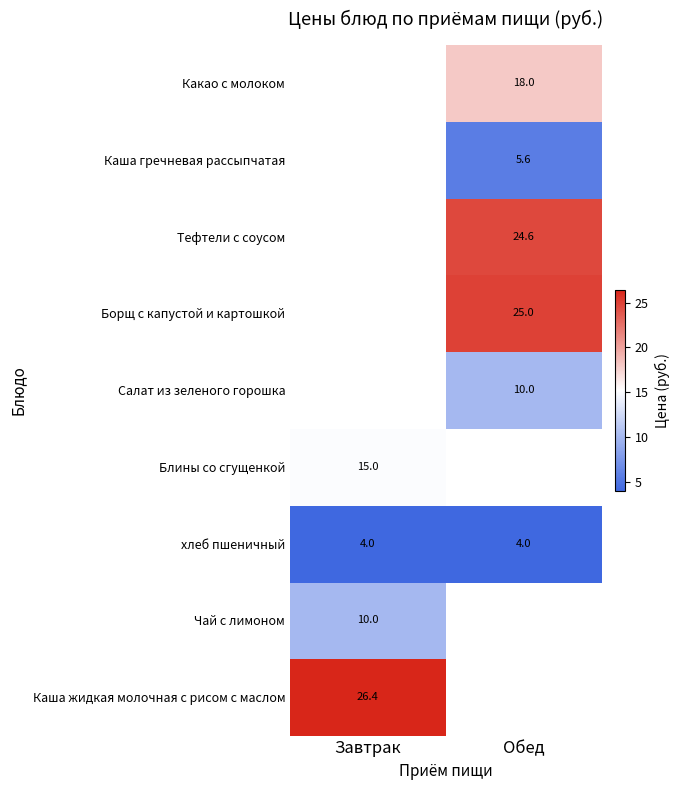

List the labels in order of Борщ с капустой и картошкой value, smallest first.

Завтрак, Обед